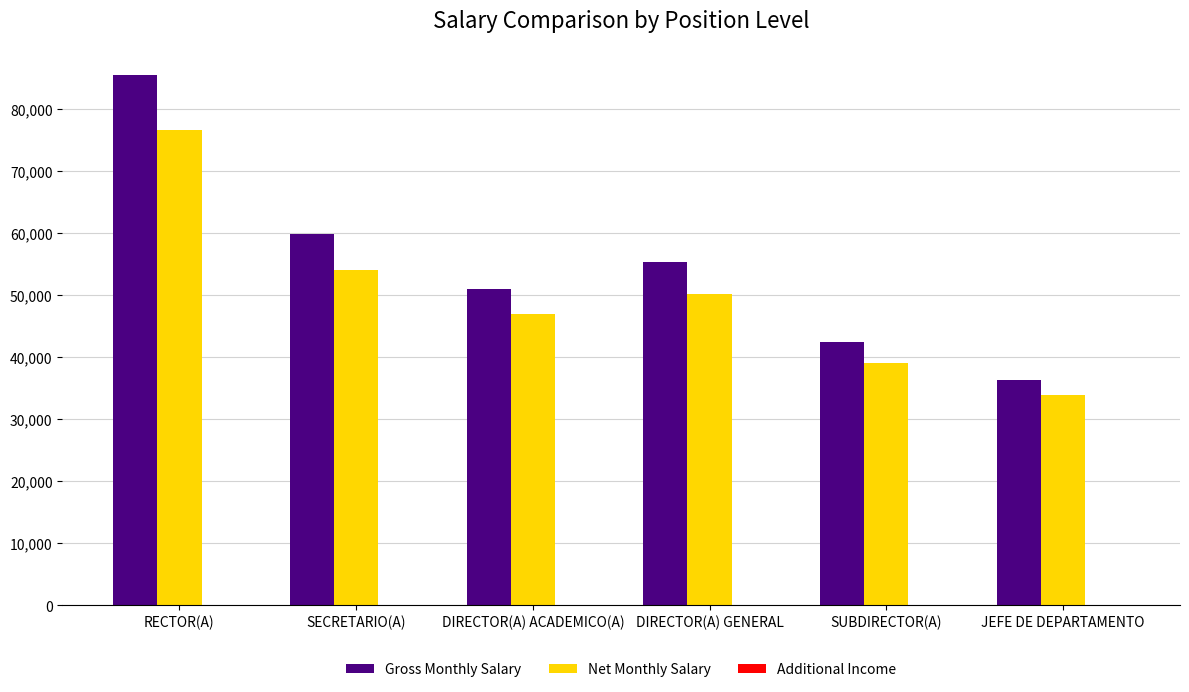

Which category has the highest value across all series?

RECTOR(A)